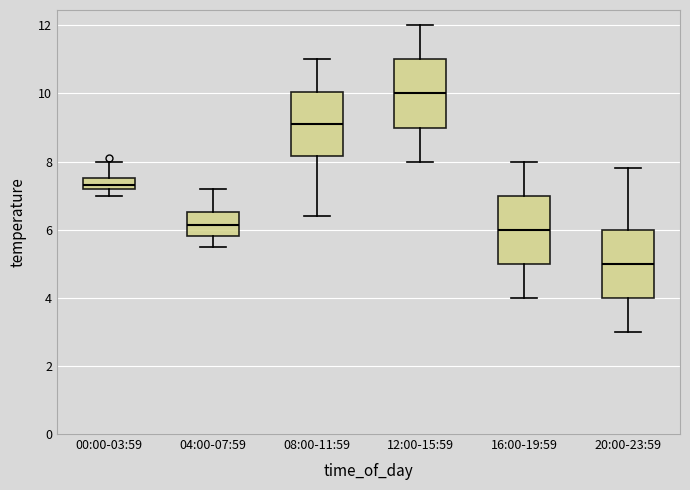

Which box's median line is the lowest?

20:00-23:59